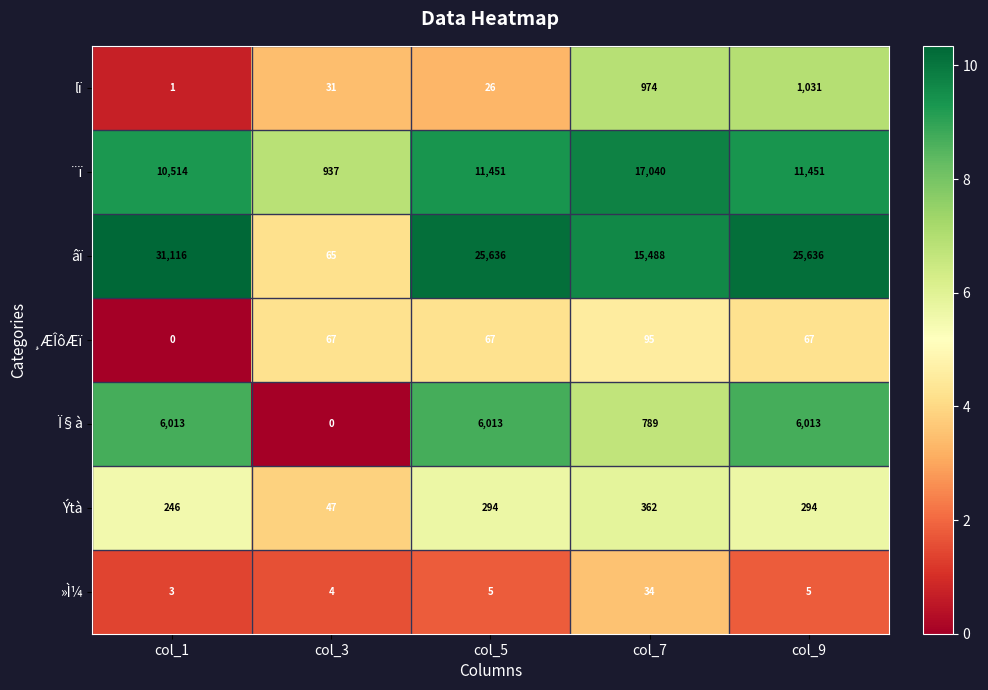

Between col_1 and col_5, which series saw the biggest shift?

âï